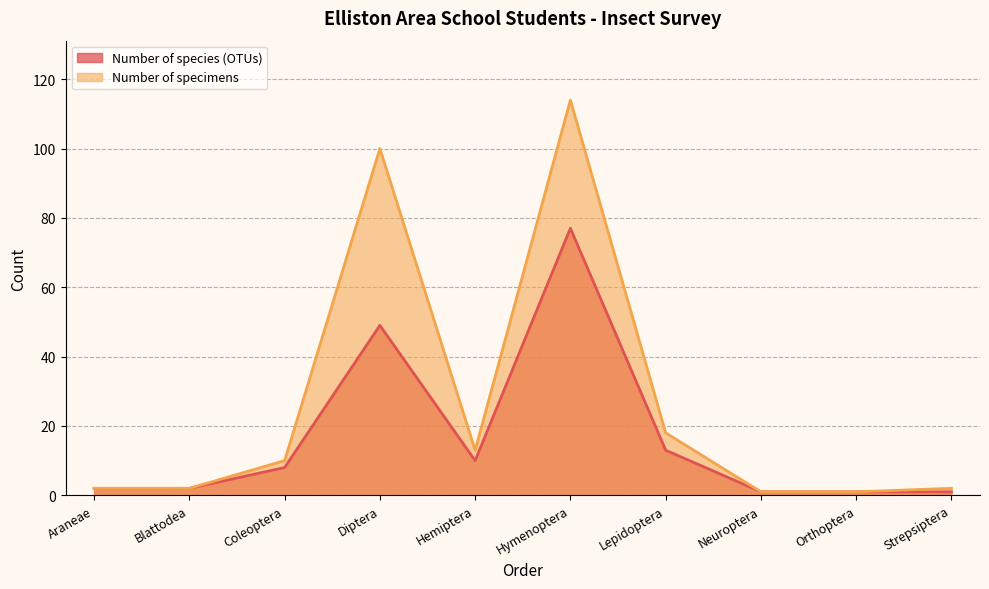

True or false: Number of species (OTUs) and Number of specimens intersect in this chart.

False